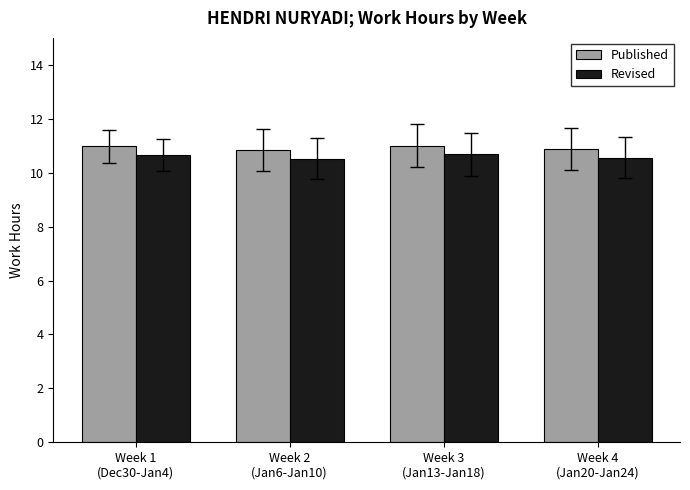

What is the label of the 1st bar from the right?

Week 4
(Jan20-Jan24)